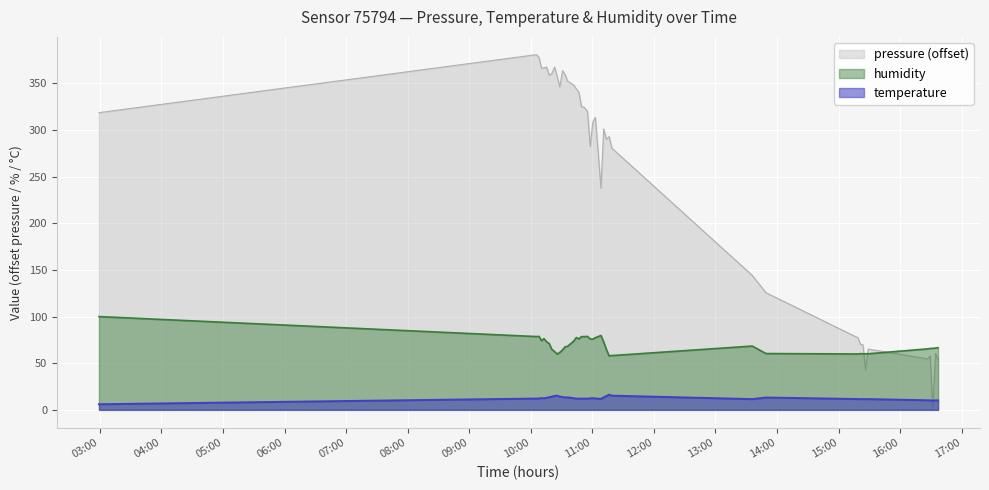

Reading left to right, transcribe all the data shown in this chart.

pressure: 318.6	380.8	377.8	366.5	366.8	367.5	358.8	360.4	367.5	357.5	346.1	363.6	359.6	352.5	348.2	343.9	340.3	325.1	324.4	320.0	282.3	308.5	313.6	237.8	301.2	290.0	293.0	280.6	144.2	125.6	77.2	70.1	69.8	43.0	65.2	54.7	57.8	0.0	60.5	53.9
temperature: 6.0	12.1	12.2	12.7	12.4	13.1	13.6	14.2	14.9	15.3	14.2	13.8	13.3	13.4	12.5	11.9	12.2	11.9	12.1	12.0	12.4	12.6	12.2	11.8	13.4	14.8	16.4	15.2	11.5	13.2	11.6	11.4	11.6	11.4	11.6	10.3	10.2	9.9	10.2	10.1
humidity: 100.0	78.6	78.8	74.2	76.3	73.0	71.1	65.0	62.4	59.9	61.6	64.4	67.6	68.2	73.7	77.5	76.1	78.6	78.5	78.8	76.0	75.9	77.3	79.8	72.8	64.5	57.9	58.2	68.4	60.4	59.9	60.3	60.0	60.2	60.1	65.4	65.8	66.0	66.2	66.6